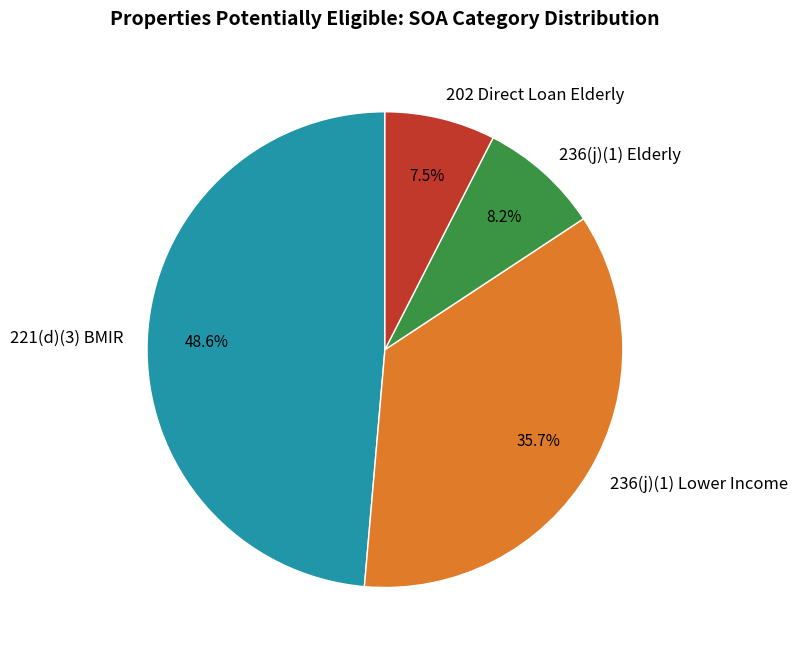

Does 202 Direct Loan Elderly account for over 50% of the chart?

No